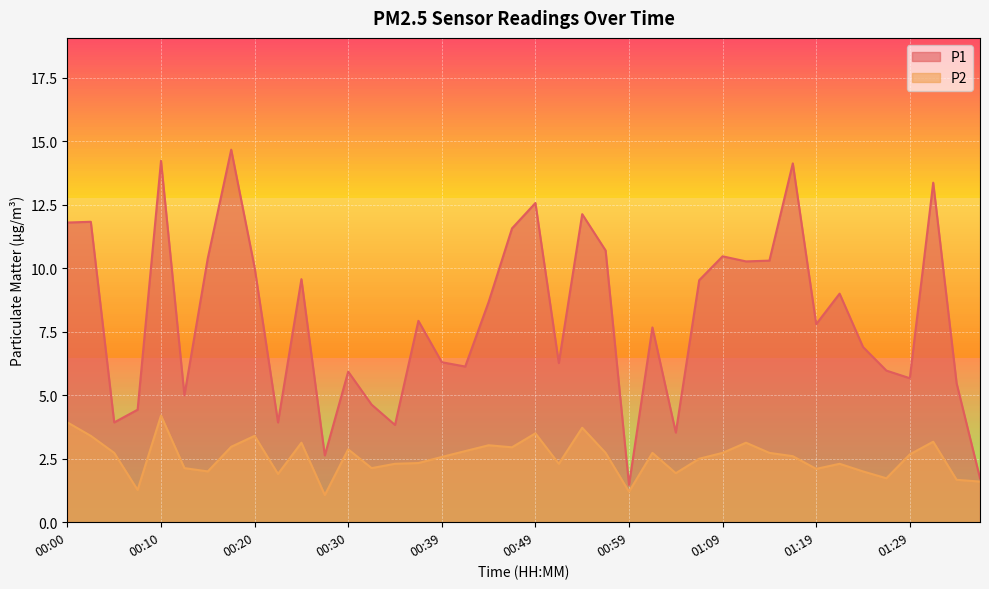

How many lines are shown in the chart?

2